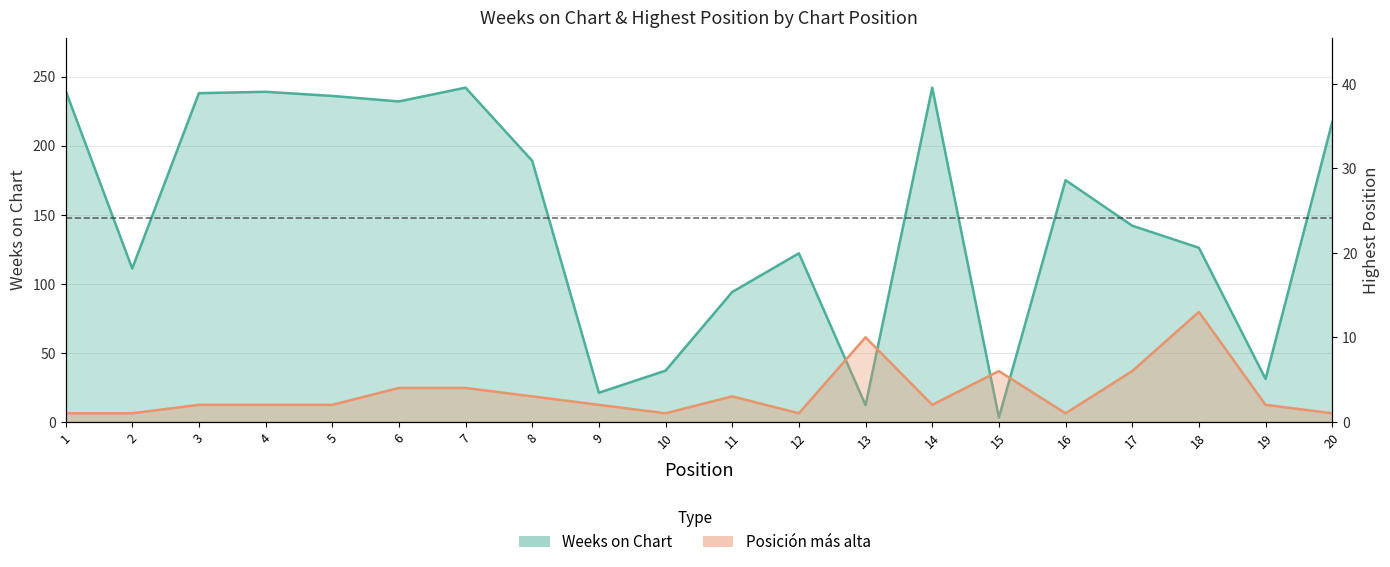

Where is Posición más alta nearest to the value 7?

15